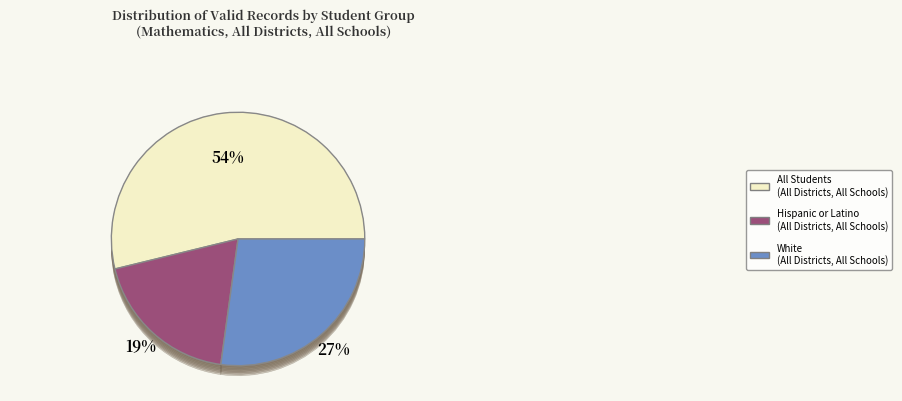

Count the number of slices in the pie.

8